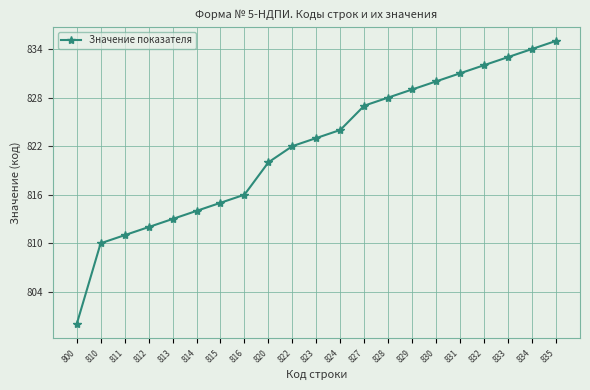

What is the smallest value displayed?

800